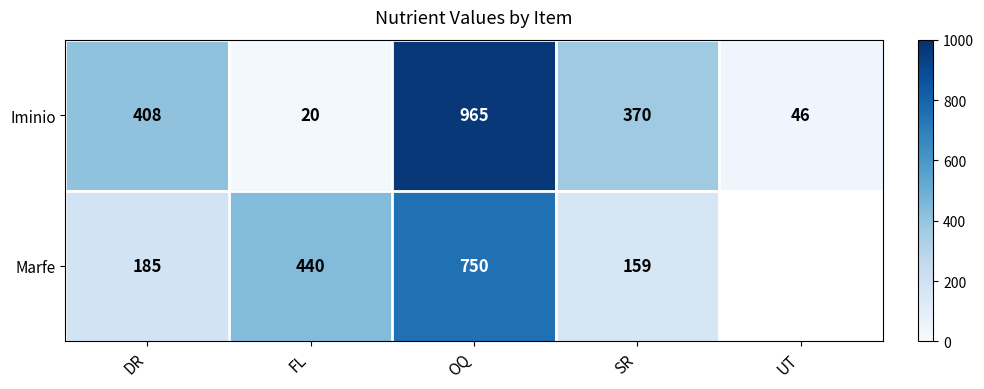

At which category does the chart reach its minimum across all series?

FL